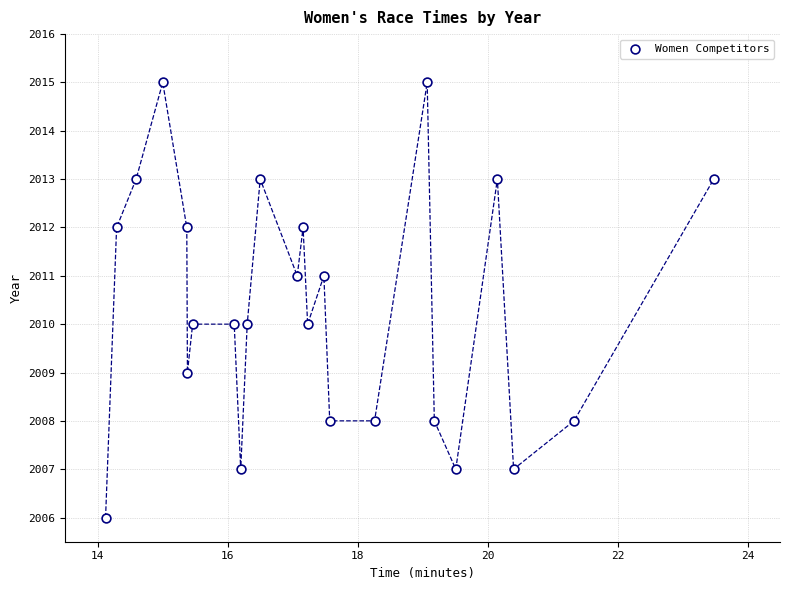

What is the range of Y values (max minus min)?

9